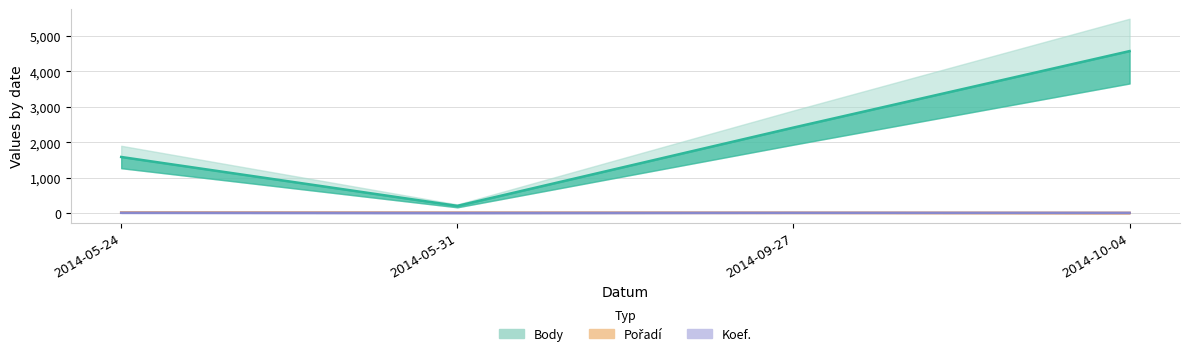

What is the sum of the Body values at 2014-05-24 and 2014-10-04?

6152